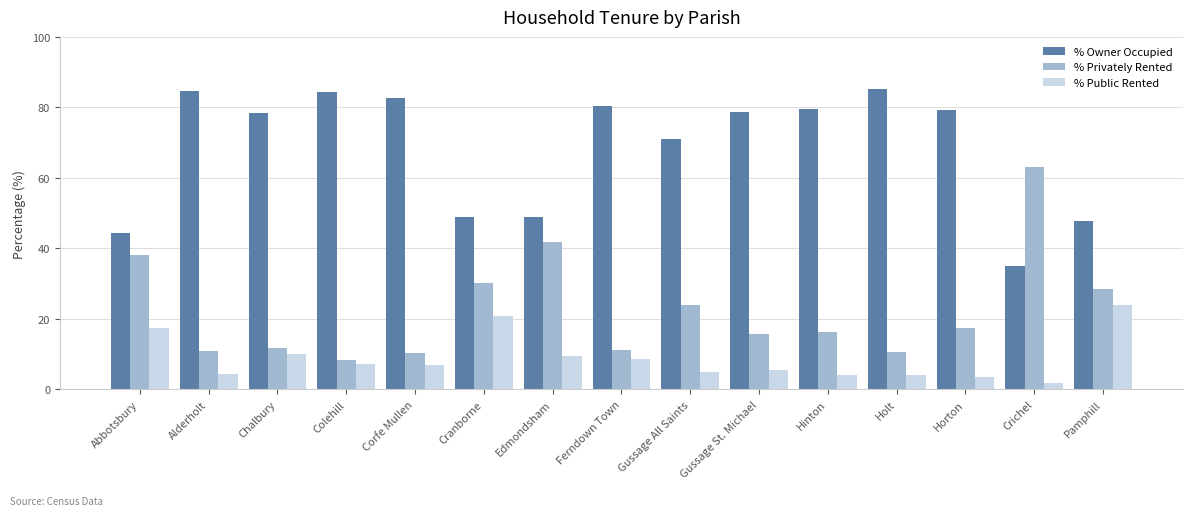

What value does the % Owner Occupied series have at Gussage St. Michael?

78.7